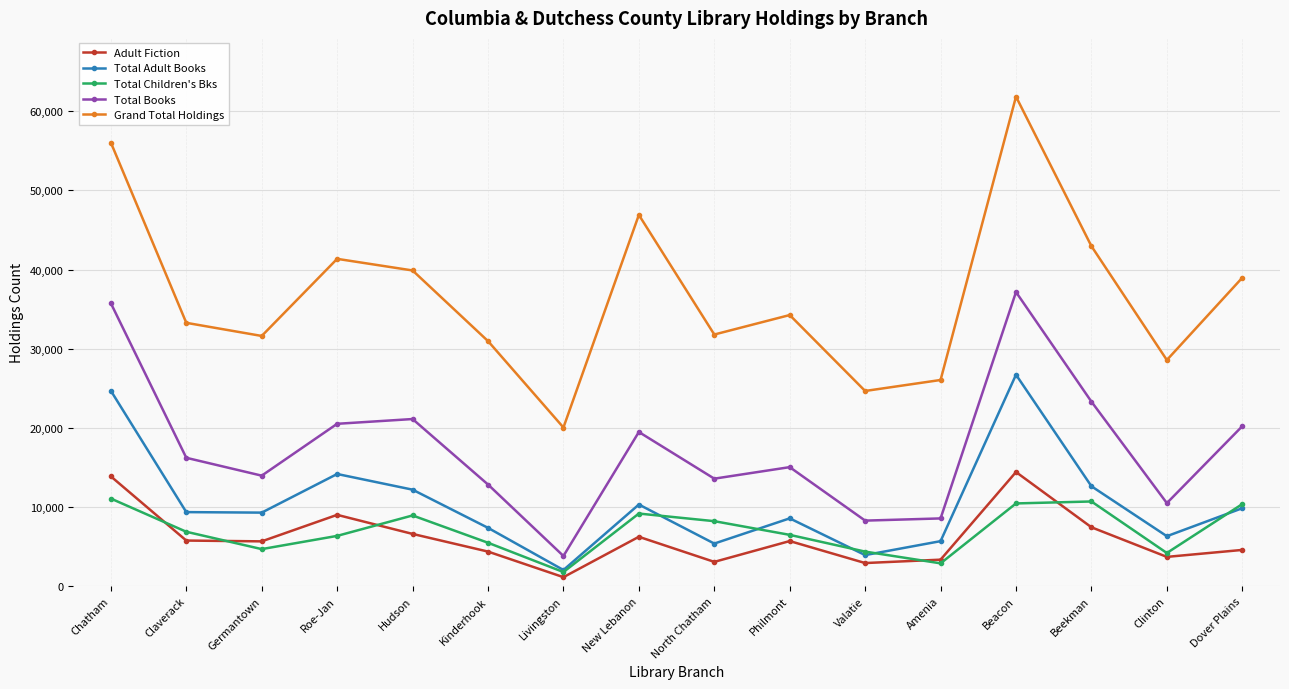

True or false: Total Children's Bks has a value of 8926 at Hudson.

True